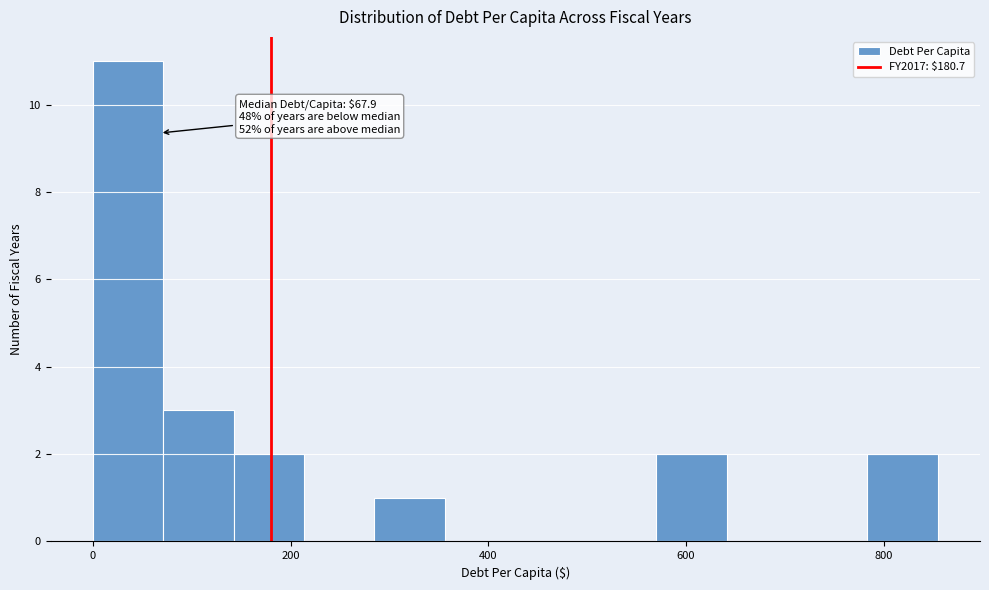

Around what value on the x-axis is the tallest bar? Give the approximate position of its centre, as read against the axis.

40